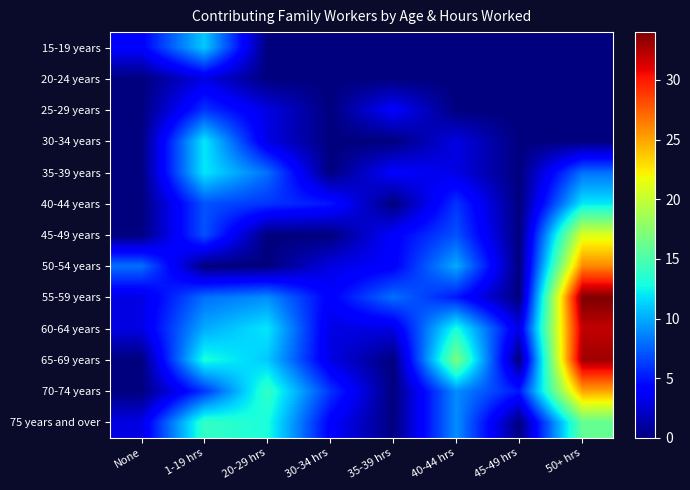

Reading left to right, what are all the values shown in this chart?

15-19 years: None=4	1-19 hrs=11	20-29 hrs=0	30-34 hrs=0	35-39 hrs=0	40-44 hrs=0	45-49 hrs=0	50+ hrs=0
20-24 years: None=0	1-19 hrs=3	20-29 hrs=0	30-34 hrs=0	35-39 hrs=0	40-44 hrs=0	45-49 hrs=0	50+ hrs=0
25-29 years: None=0	1-19 hrs=6	20-29 hrs=3	30-34 hrs=0	35-39 hrs=4	40-44 hrs=0	45-49 hrs=0	50+ hrs=0
30-34 years: None=0	1-19 hrs=12	20-29 hrs=3	30-34 hrs=0	35-39 hrs=0	40-44 hrs=3	45-49 hrs=0	50+ hrs=0
35-39 years: None=0	1-19 hrs=12	20-29 hrs=8	30-34 hrs=0	35-39 hrs=4	40-44 hrs=3	45-49 hrs=0	50+ hrs=8
40-44 years: None=0	1-19 hrs=7	20-29 hrs=6	30-34 hrs=5	35-39 hrs=0	40-44 hrs=6	45-49 hrs=0	50+ hrs=12
45-49 years: None=0	1-19 hrs=7	20-29 hrs=0	30-34 hrs=0	35-39 hrs=4	40-44 hrs=7	45-49 hrs=0	50+ hrs=21
50-54 years: None=8	1-19 hrs=0	20-29 hrs=0	30-34 hrs=3	35-39 hrs=4	40-44 hrs=10	45-49 hrs=0	50+ hrs=26
55-59 years: None=3	1-19 hrs=8	20-29 hrs=9	30-34 hrs=4	35-39 hrs=8	40-44 hrs=5	45-49 hrs=0	50+ hrs=34
60-64 years: None=3	1-19 hrs=10	20-29 hrs=12	30-34 hrs=3	35-39 hrs=3	40-44 hrs=13	45-49 hrs=3	50+ hrs=32
65-69 years: None=0	1-19 hrs=13	20-29 hrs=11	30-34 hrs=3	35-39 hrs=0	40-44 hrs=17	45-49 hrs=0	50+ hrs=33
70-74 years: None=0	1-19 hrs=6	20-29 hrs=14	30-34 hrs=6	35-39 hrs=0	40-44 hrs=9	45-49 hrs=5	50+ hrs=25
75 years and over: None=3	1-19 hrs=14	20-29 hrs=13	30-34 hrs=4	35-39 hrs=0	40-44 hrs=9	45-49 hrs=0	50+ hrs=16